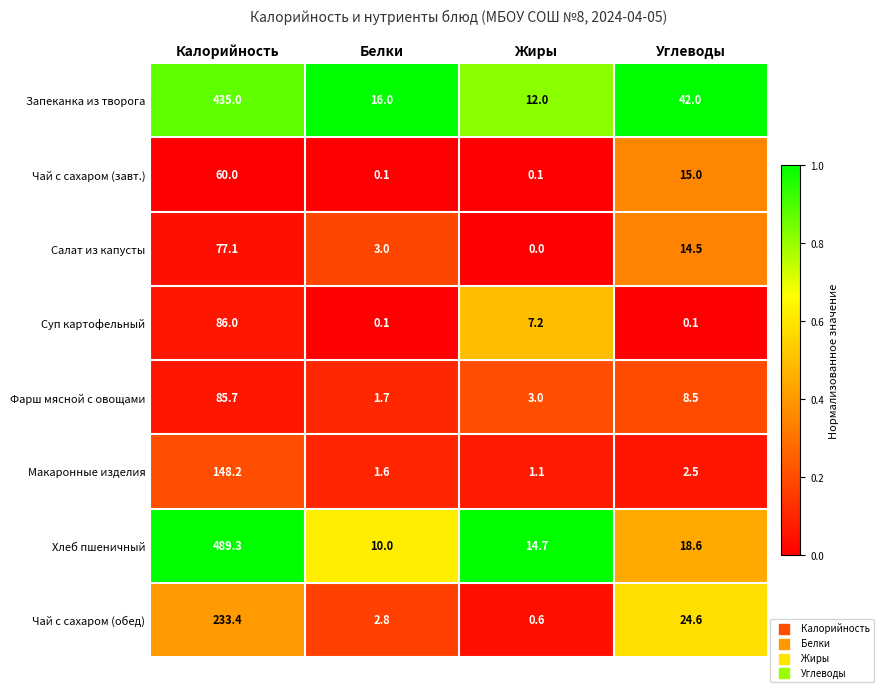

At how many categories does at least one series exceed 1?

4